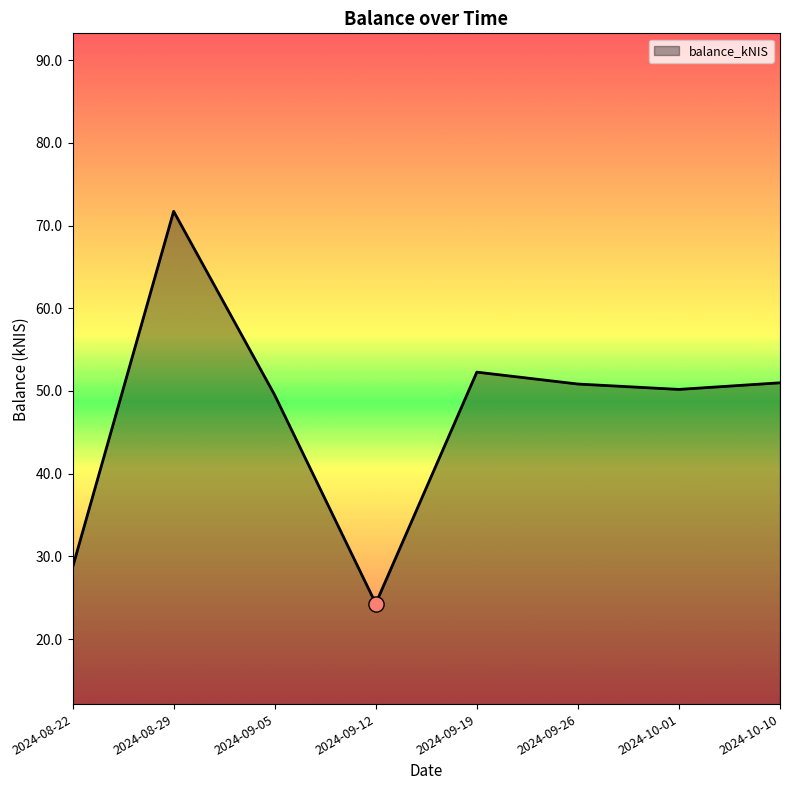

What is the change in value from 2024-08-22 to 2024-08-29?

+43.0